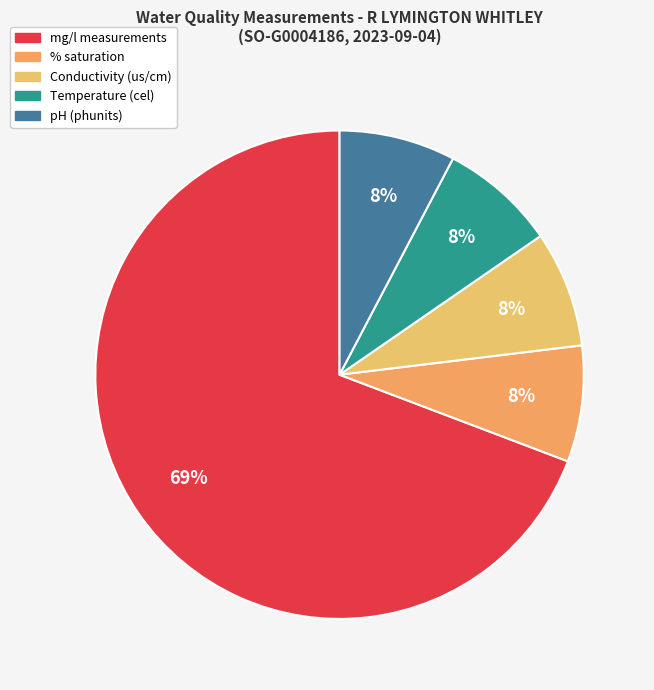

How many slices are in this pie chart?

5